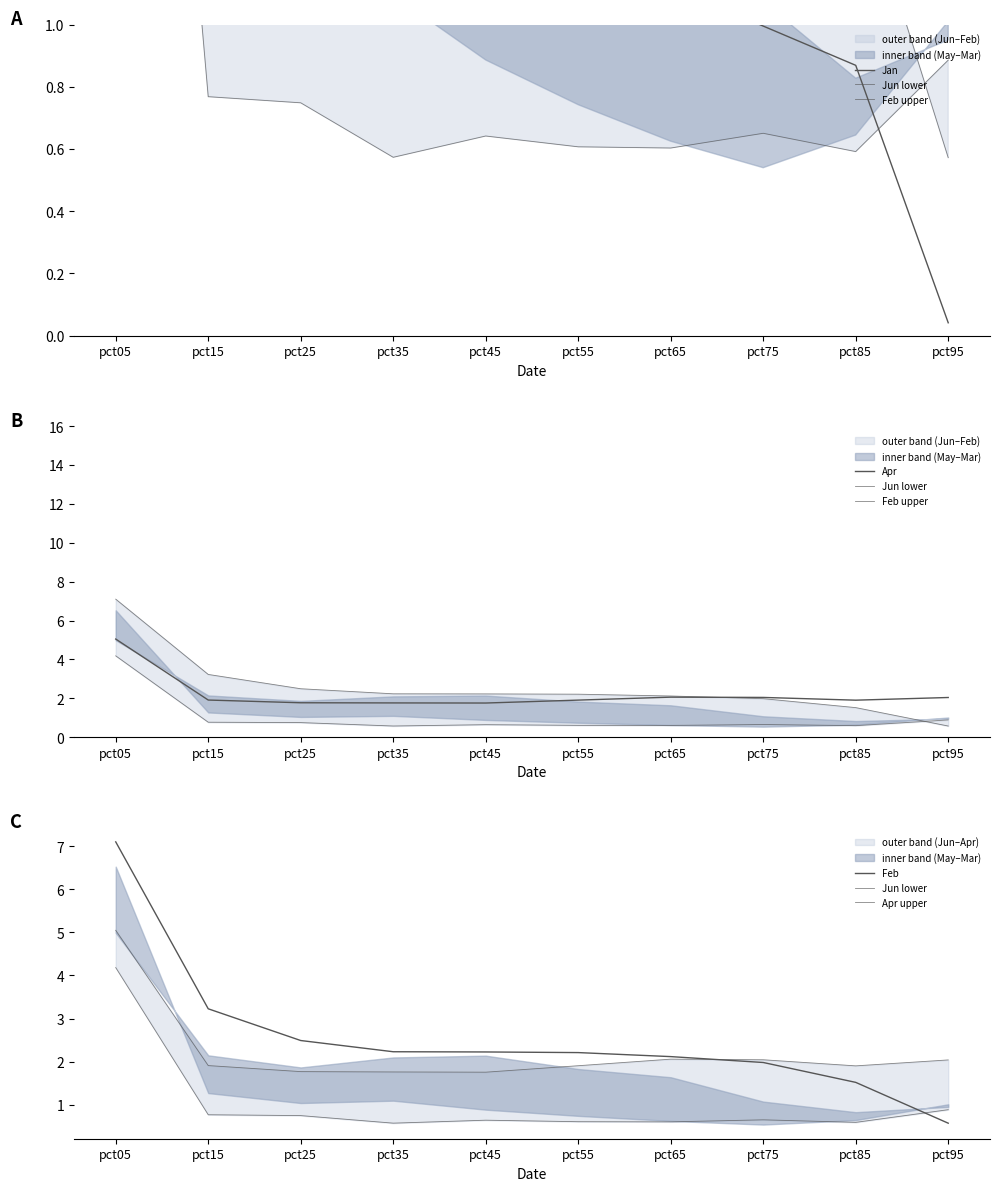

What is the sum of the Apr values at pct45 and pct65?

3.8